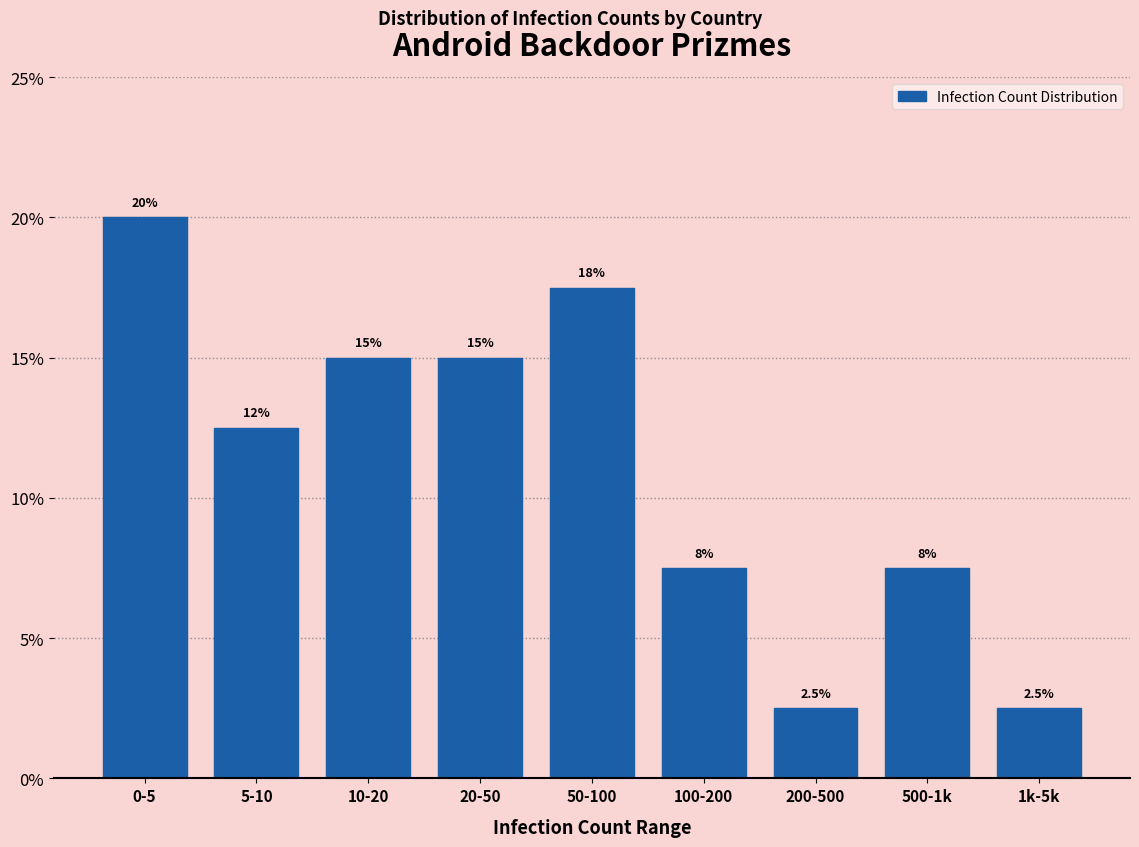

Reading left to right, what are all the values shown in this chart?

0-5=20.0	5-10=12.5	10-20=15.0	20-50=15.0	50-100=17.5	100-200=7.5	200-500=2.5	500-1k=7.5	1k-5k=2.5